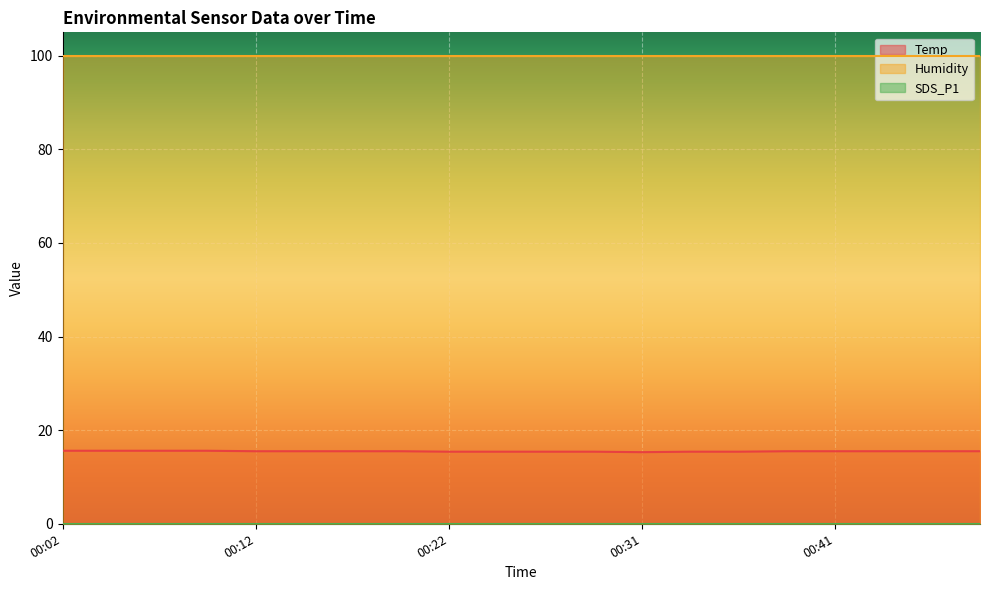

Which series has the largest total across all categories?

Humidity